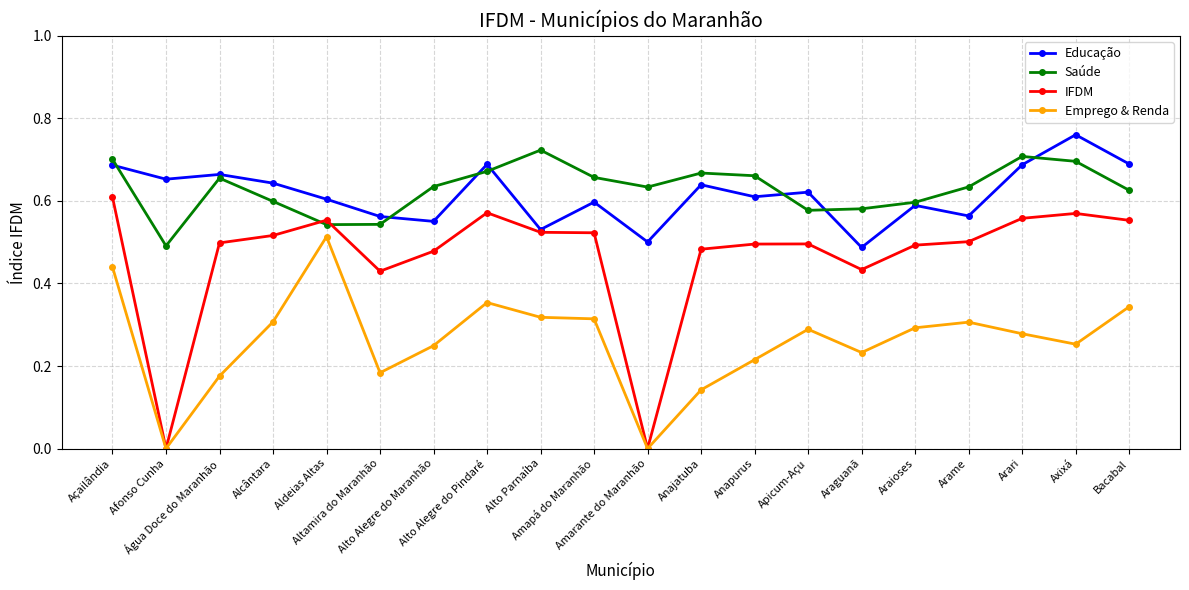

True or false: Emprego & Renda and Saúde cross at least once.

False